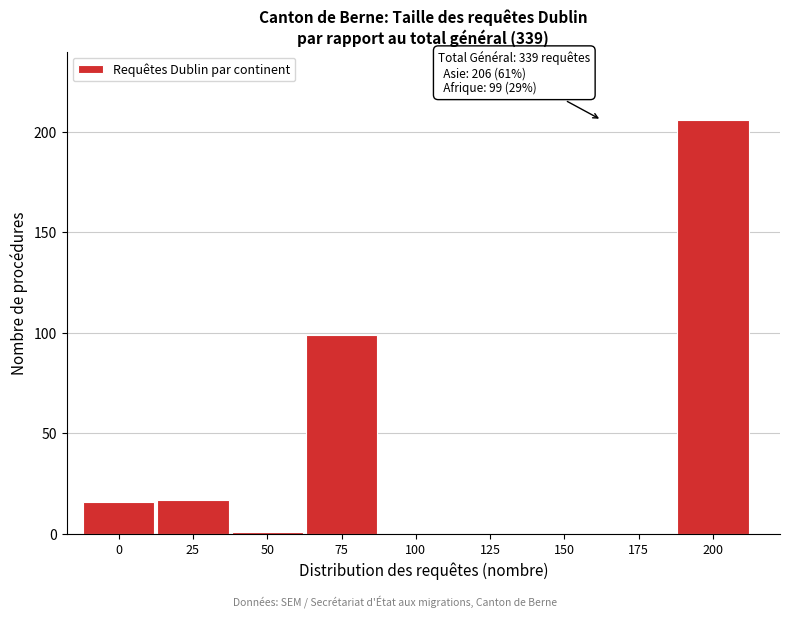

Reading right to left, transcribe all the data shown in this chart.

200=206	175=0	150=0	125=0	100=0	75=99	50=1	25=17	0=16